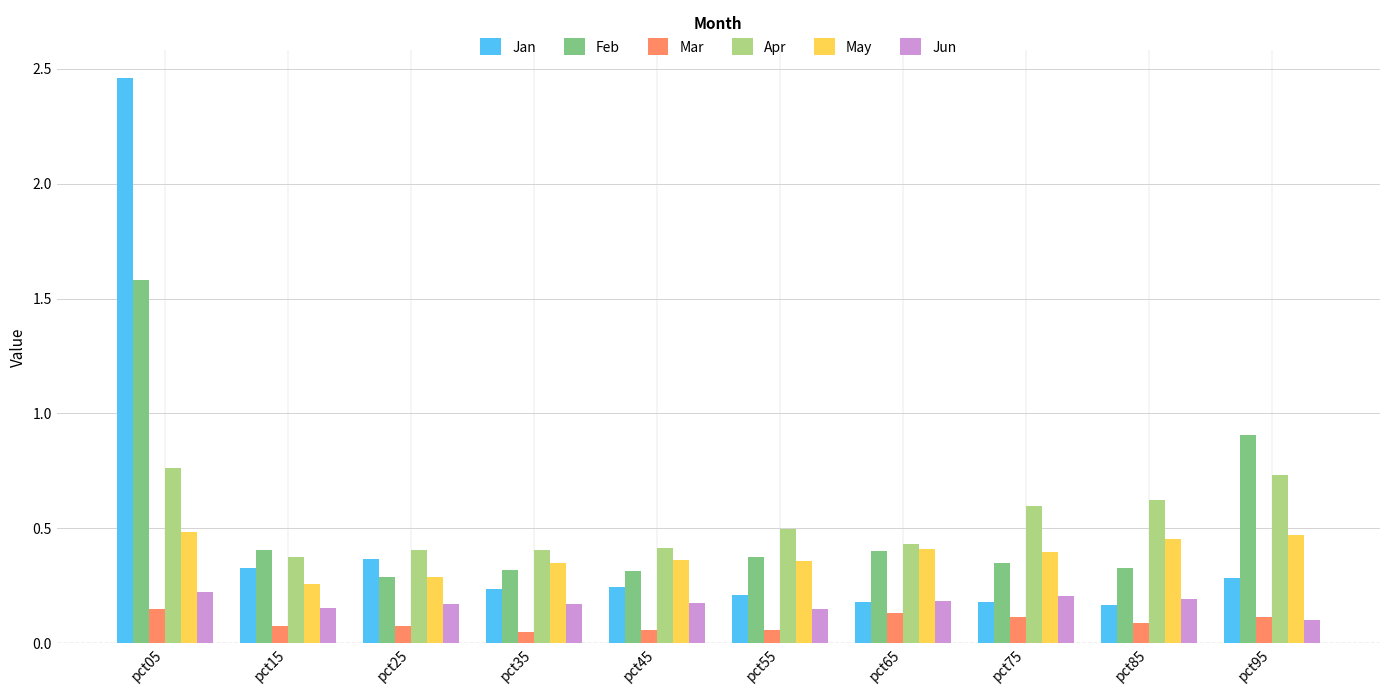

Count the number of data series in this chart.

6